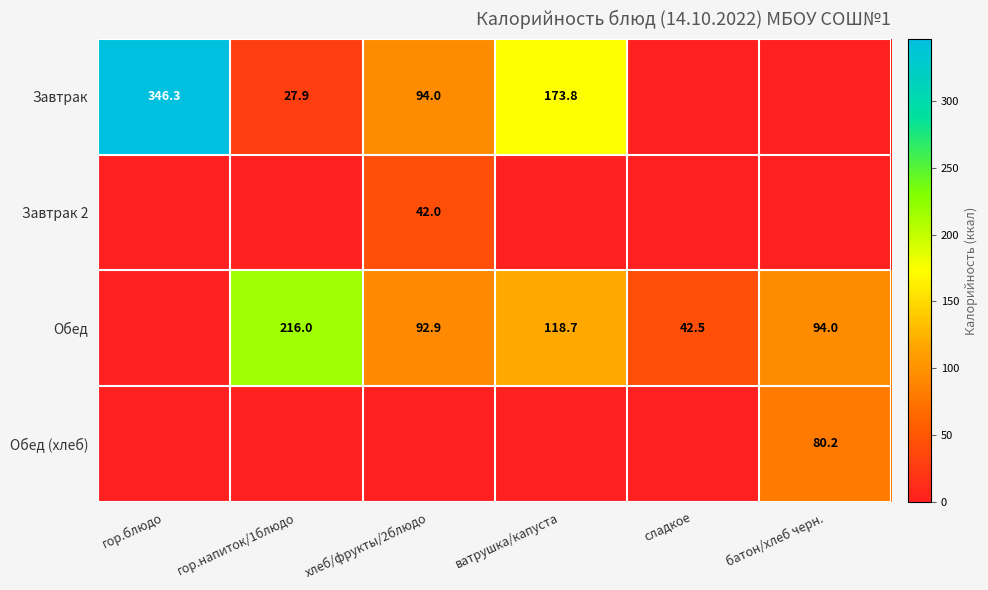

True or false: Завтрак has a value of 27.9 at гор.напиток/1блюдо.

True